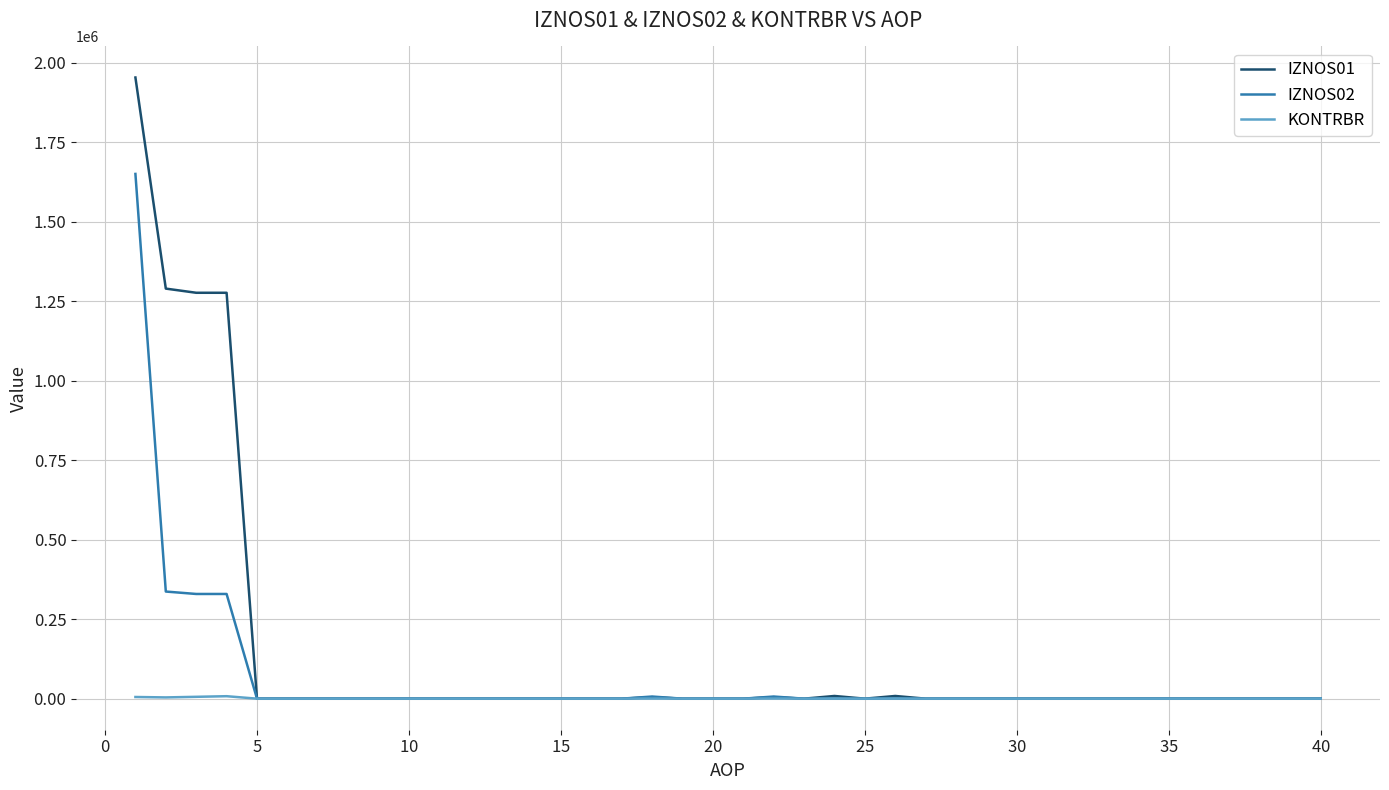

List the series in order of their peak value, highest first.

IZNOS01, IZNOS02, KONTRBR